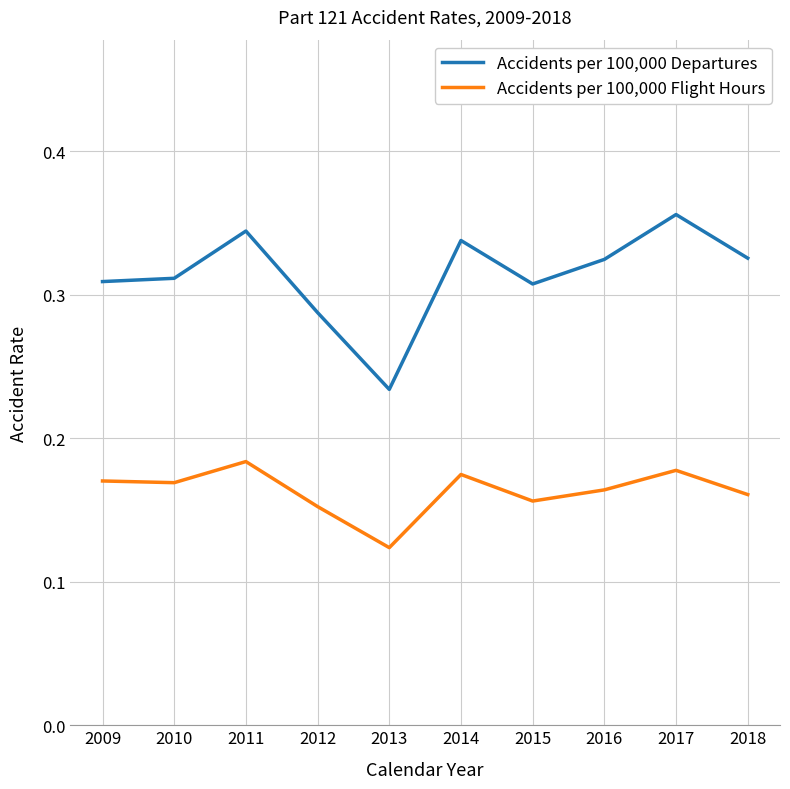

At how many categories does at least one series exceed 0?

10